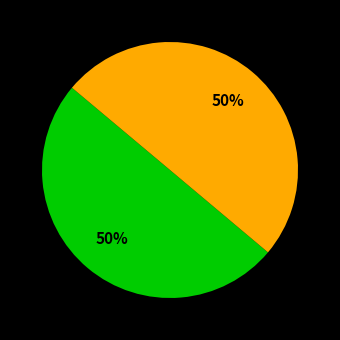

To the nearest percent, what is the average slice percentage?

50%